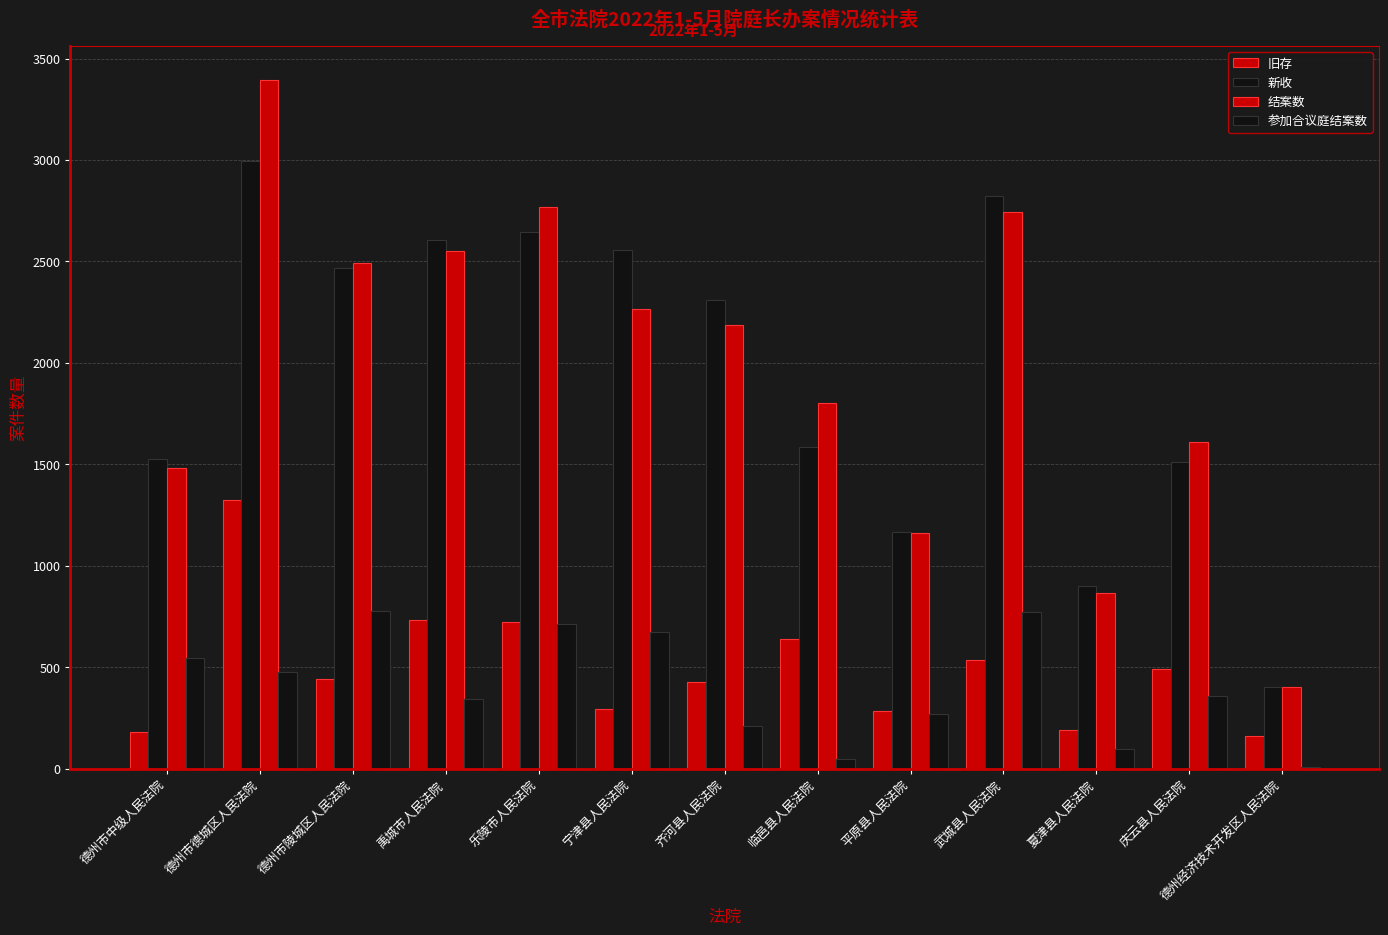

True or false: 结案数 has a value of 1609 at 庆云县人民法院.

True